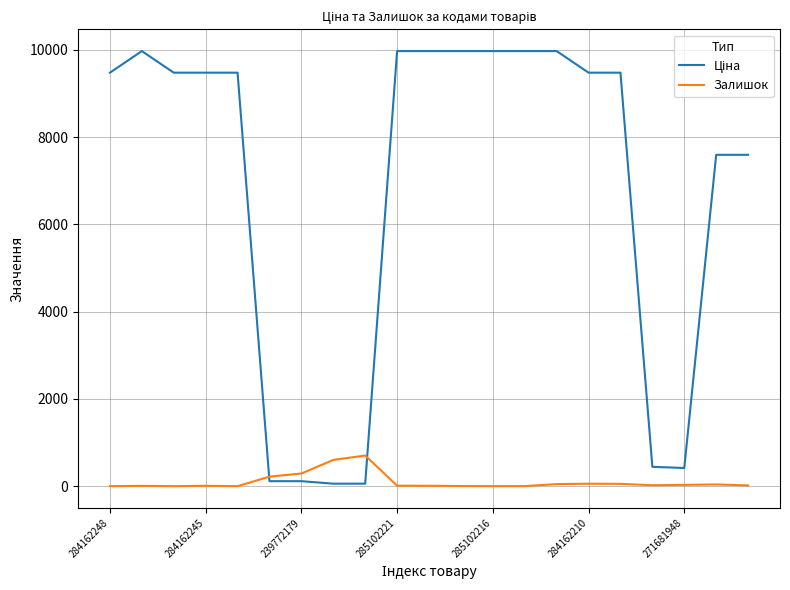

What is the maximum value for Залишок?

702.0